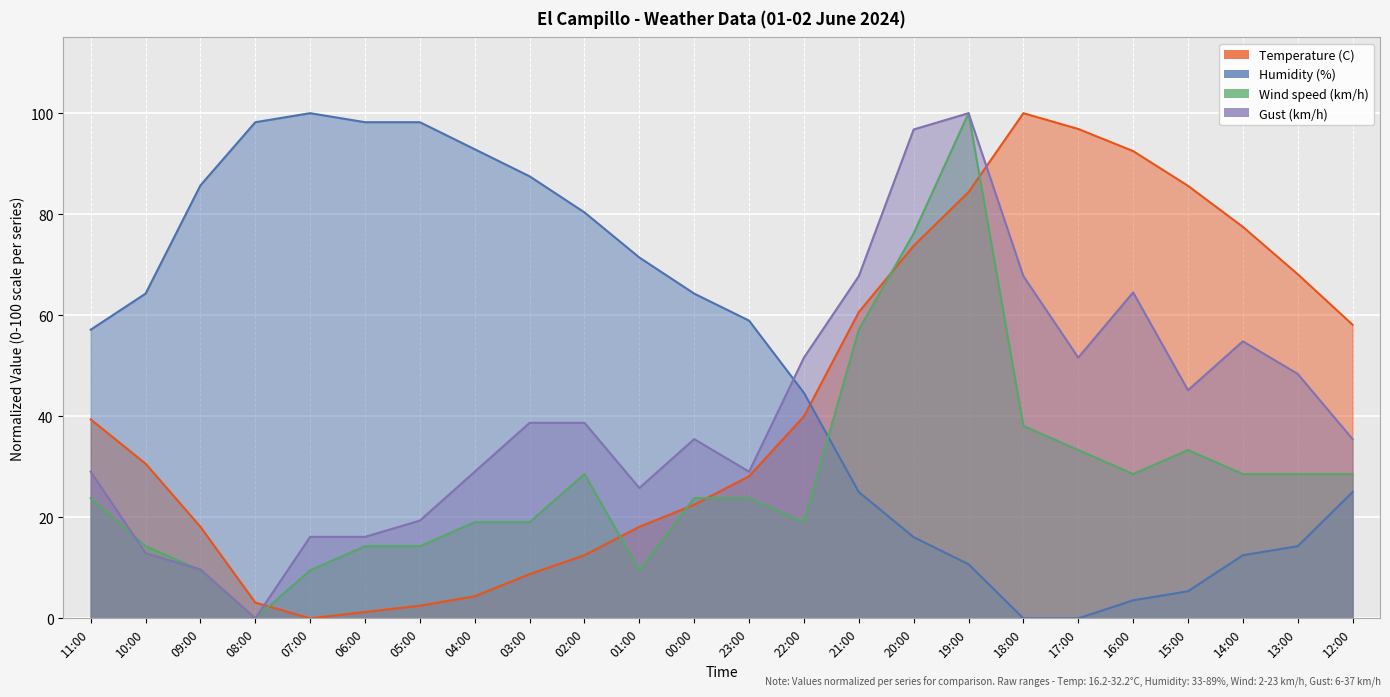

Is it true that Wind speed (km/h) equals 23.8 at 11:00?

True